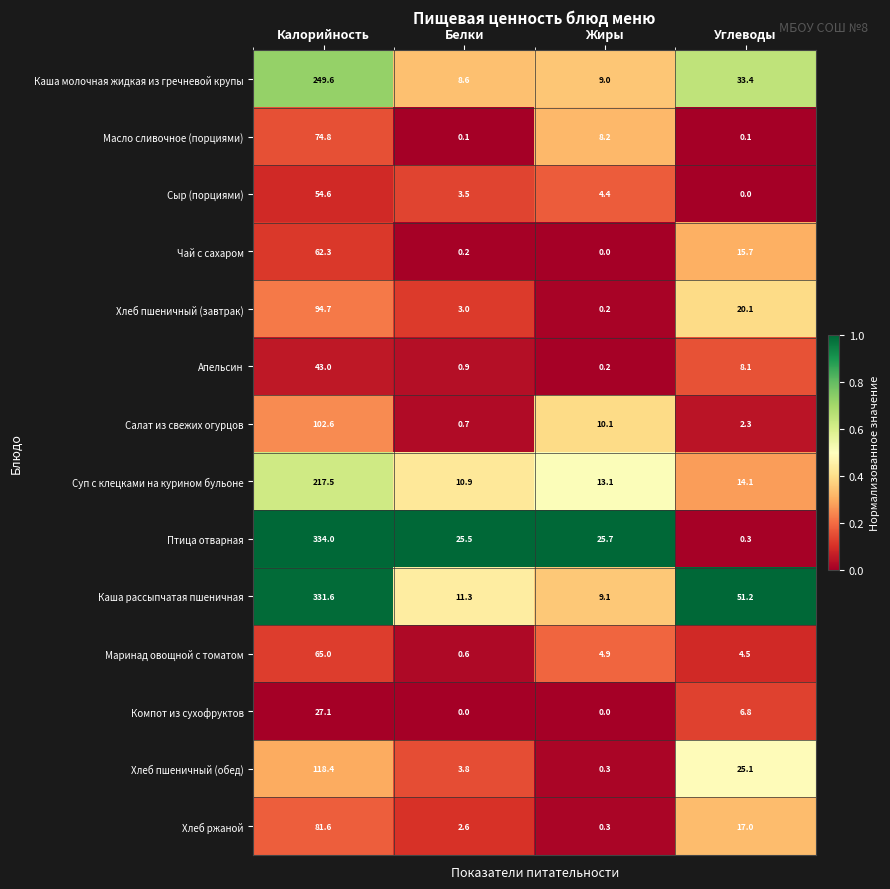

At which category is the sum across all series the highest?

Калорийность